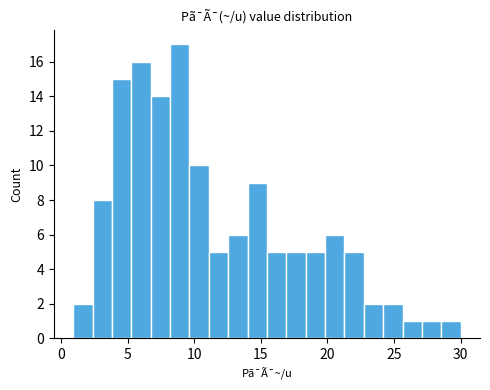

Around what value on the x-axis is the tallest bar? Give the approximate position of its centre, as read against the axis.

9.0